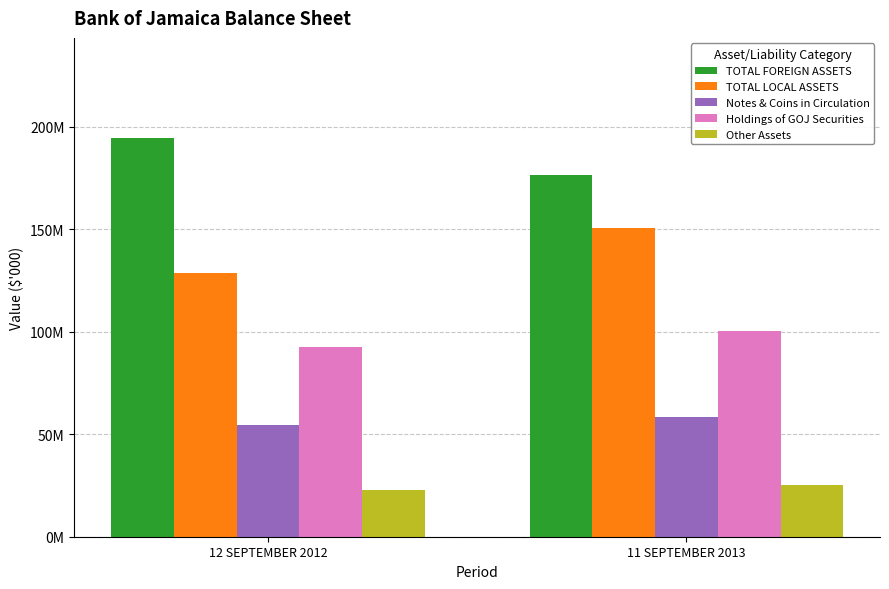

Which series has the largest total across all categories?

TOTAL FOREIGN ASSETS